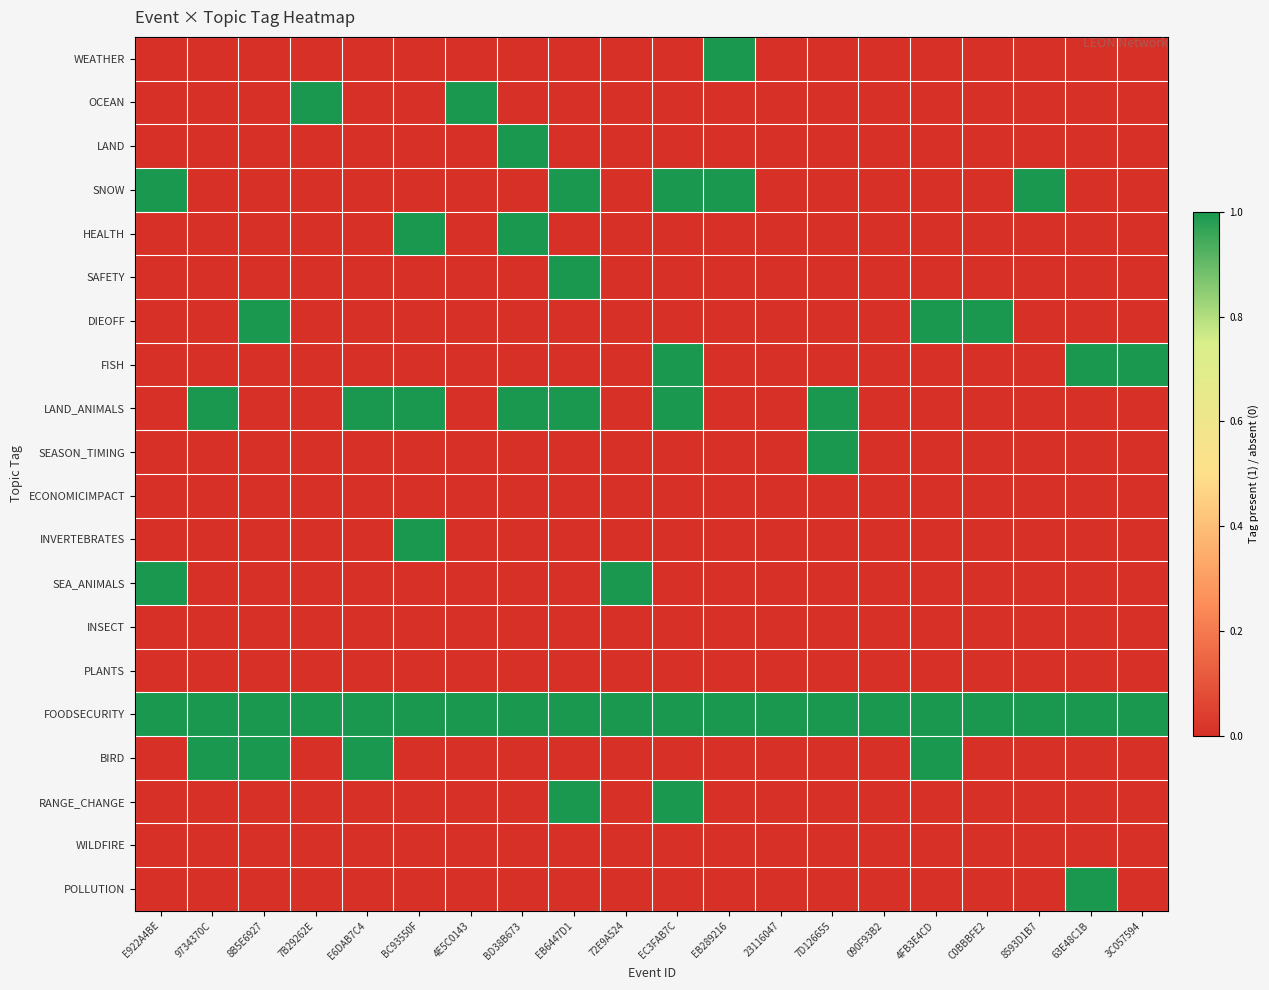

At which category is the sum across all series the highest?

EB6447D1